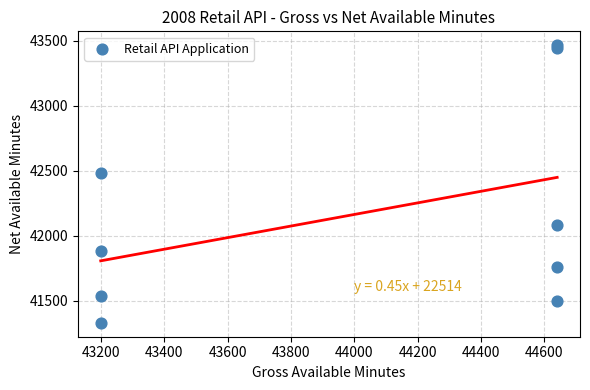

What is the average X value?

44000